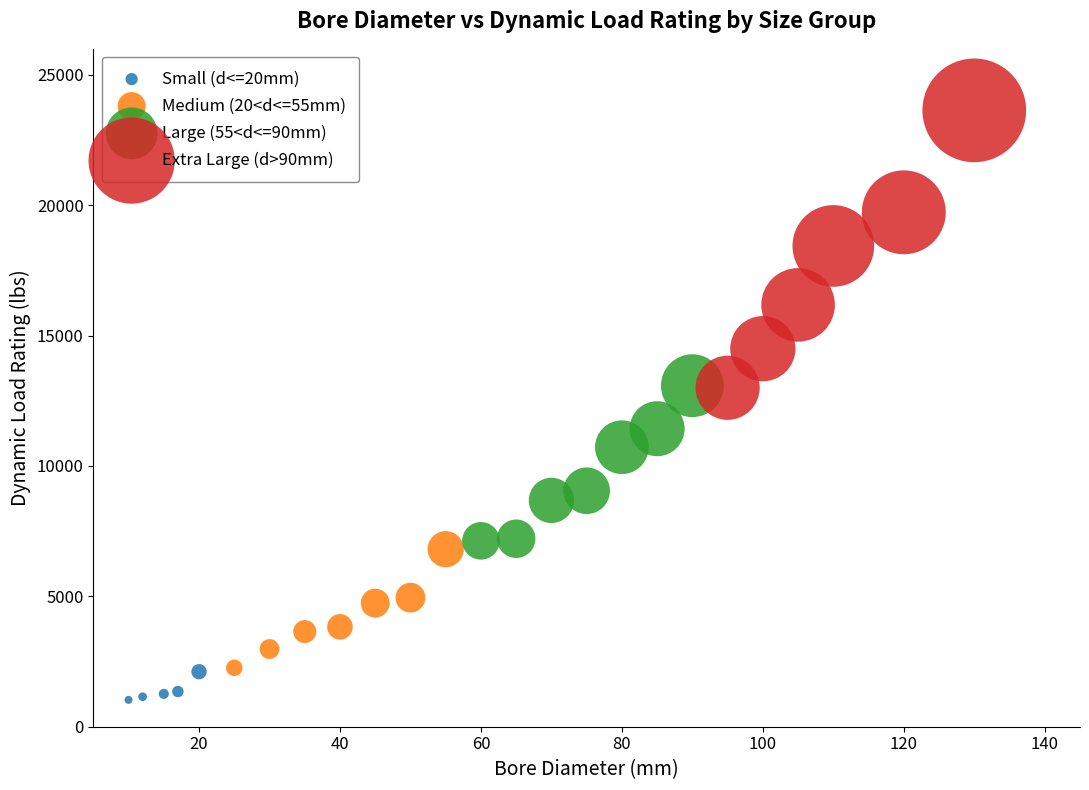

Which series reaches the minimum Y coordinate?

Small (d<=20mm)